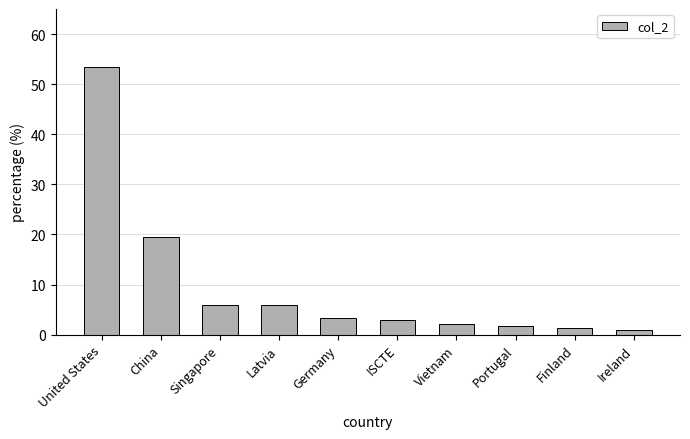

Reading left to right, what are all the values shown in this chart?

53.4	19.6	5.9	5.9	3.4	2.8	2.1	1.8	1.3	1.0